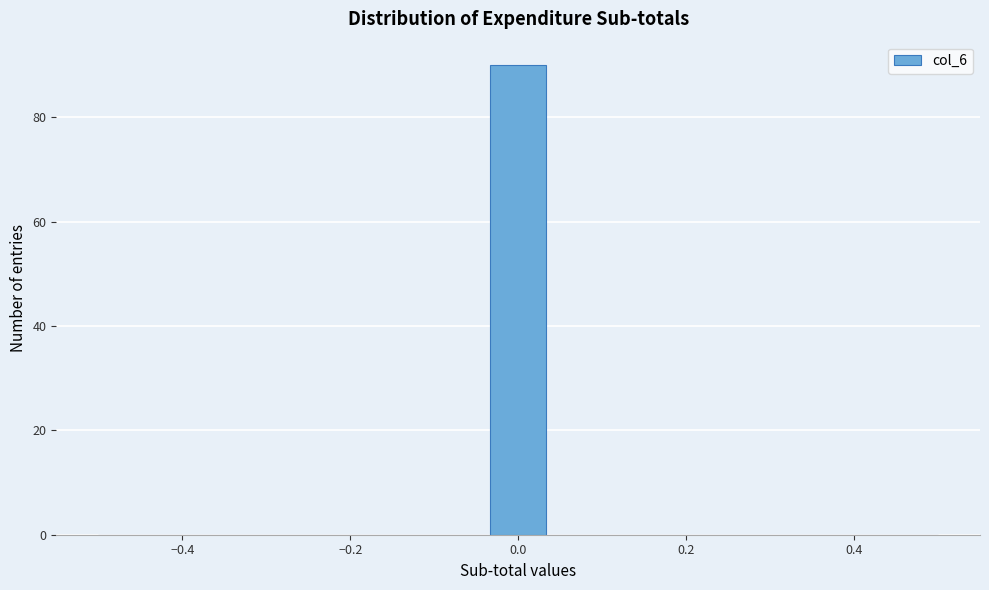

Read against the x-axis, roughly where is the centre of the tallest bar?

0.00